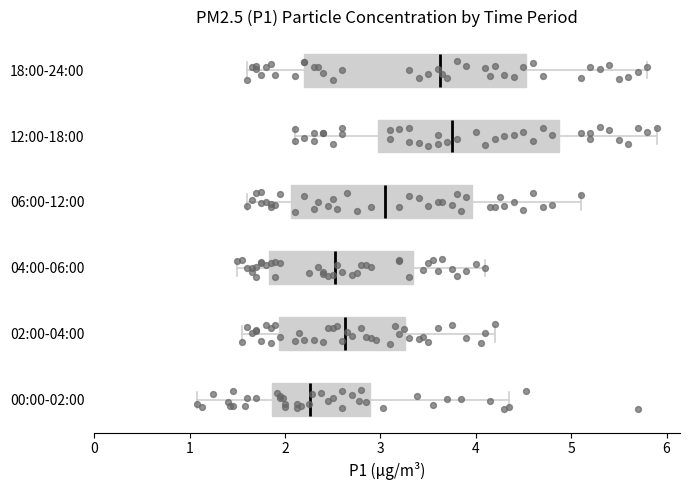

Where is the right edge of the box for 06:00-12:00 on the x-axis? The values are not printed on the chart, so give them approximately, as read against the axis.

4.0